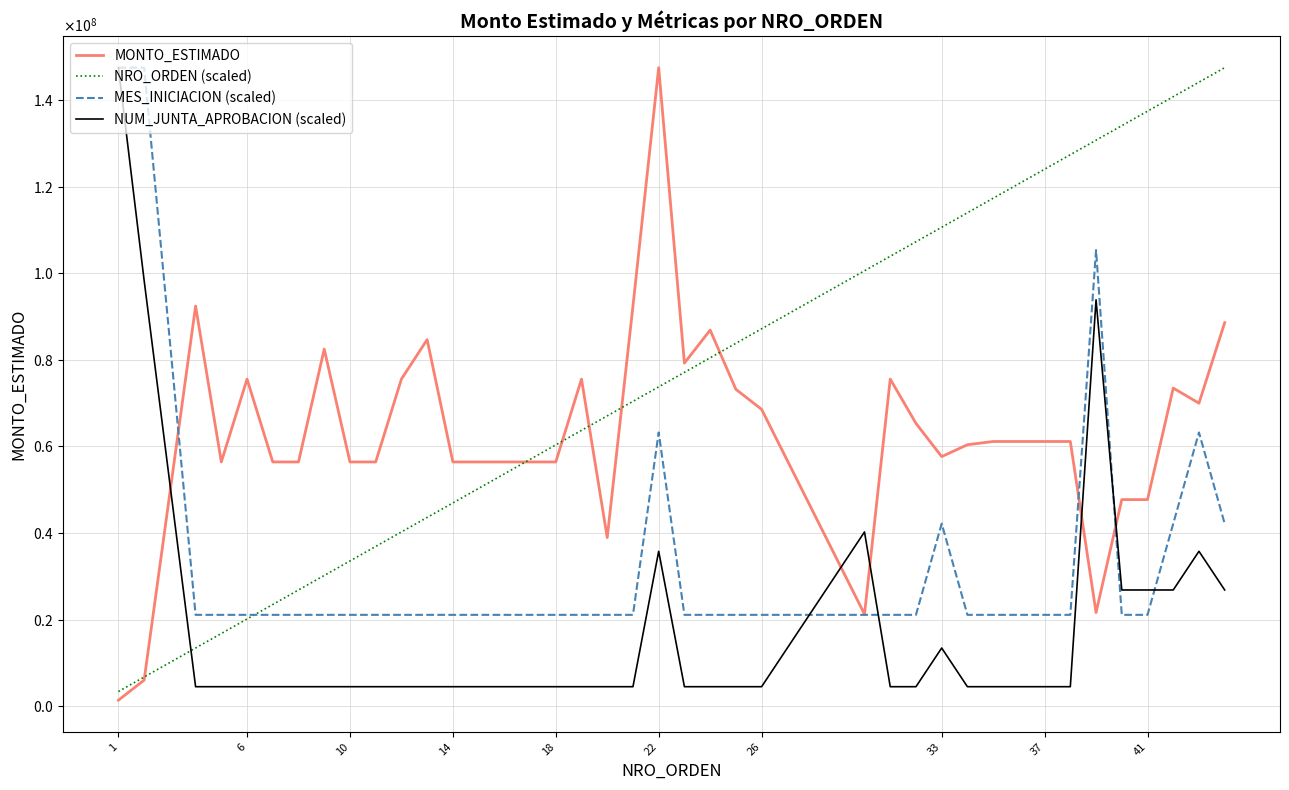

What is the value of the NRO_ORDEN (scaled) point at the 8th from the left?

30182727.3